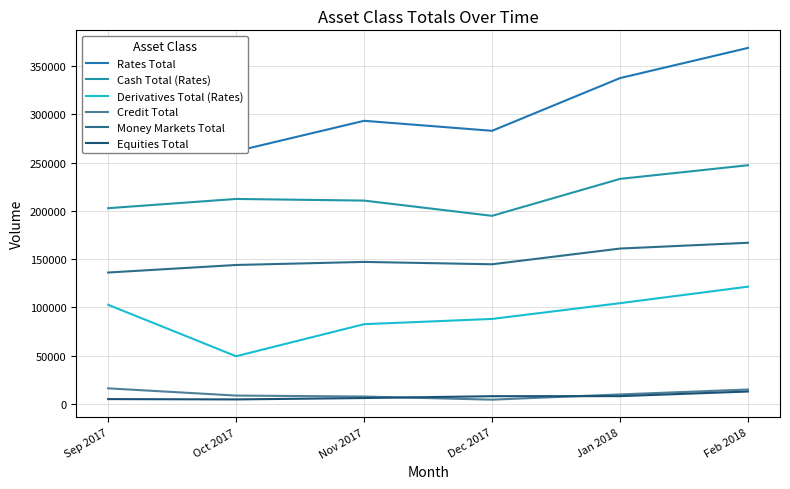

Is the value of Derivatives Total (Rates) at Nov 2017 greater than the value of Credit Total at Jan 2018?

Yes